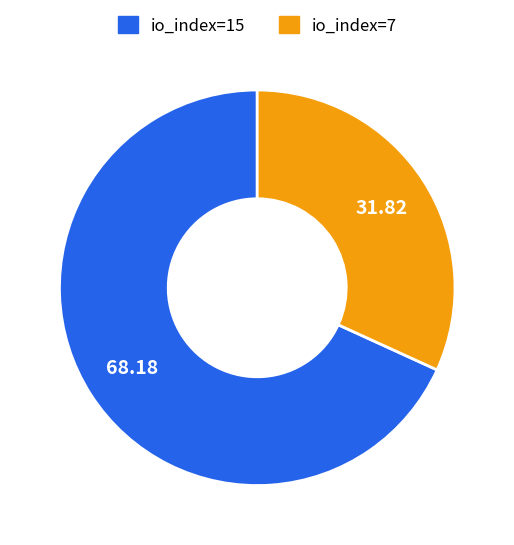

What is the smallest slice in the pie chart?

io_index=7